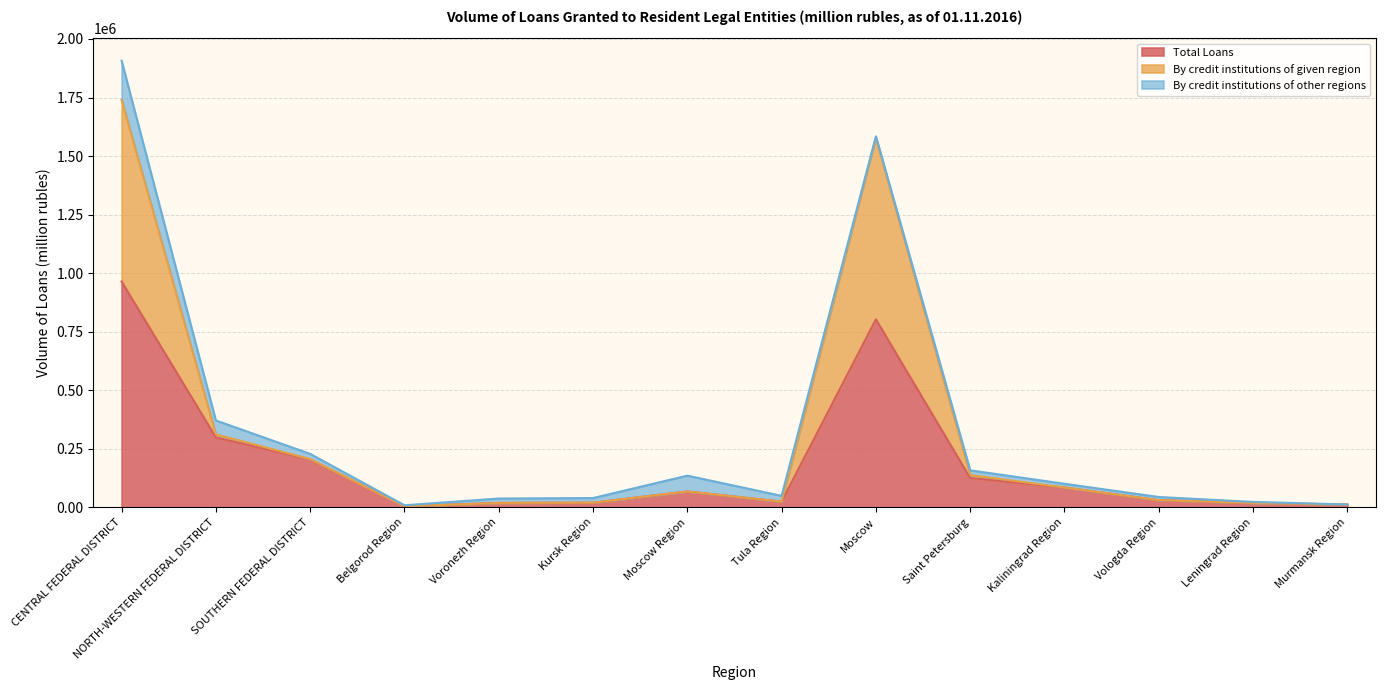

Is it true that By credit institutions of given region equals 19893 at Kursk Region?

True